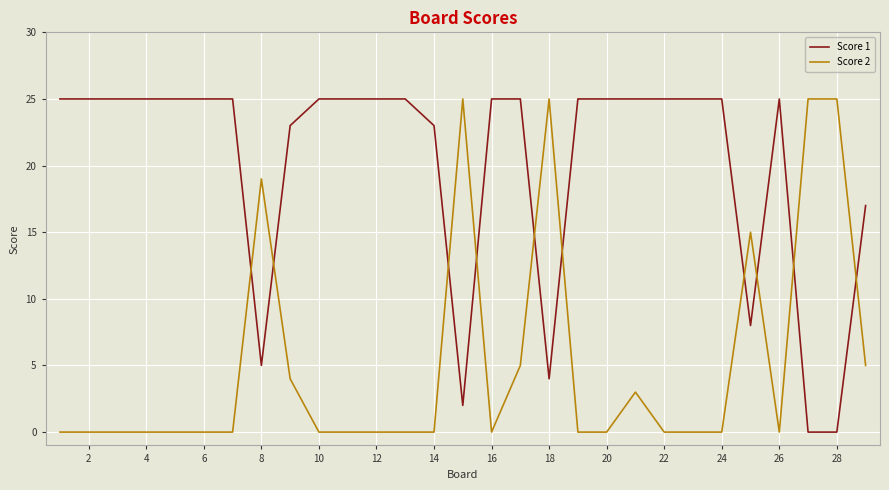

What is the sum of all Score 2 values?

151